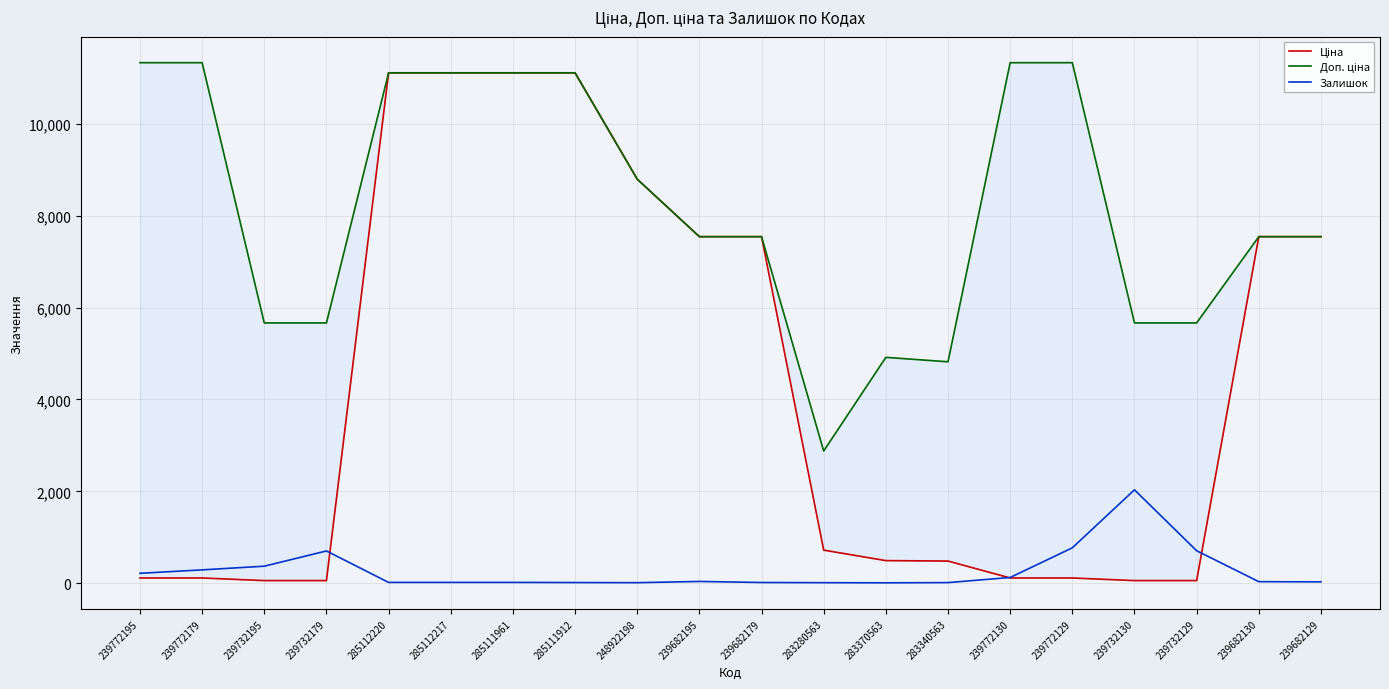

In Залишок, how many points are lower than both neighbors (excluding endpoints)?

2